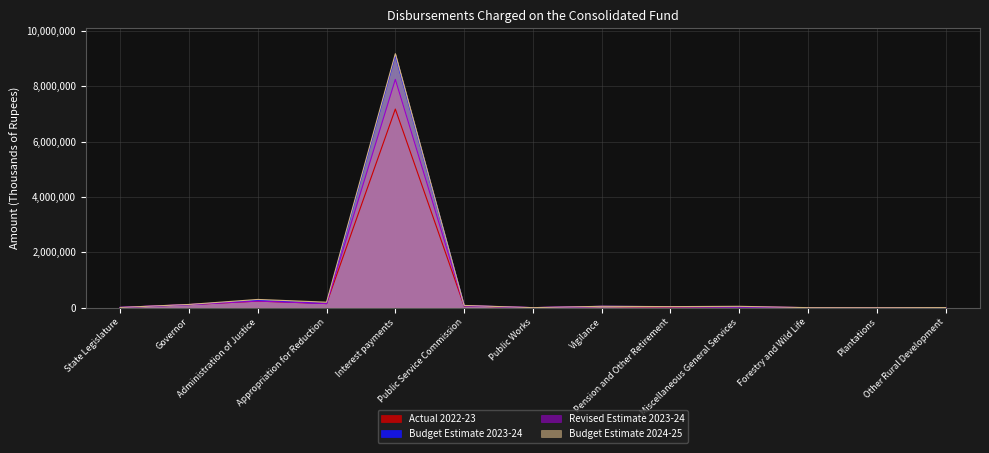

True or false: Budget Estimate 2023-24 has a value of 38300 at Pension and Other Retirement.

True